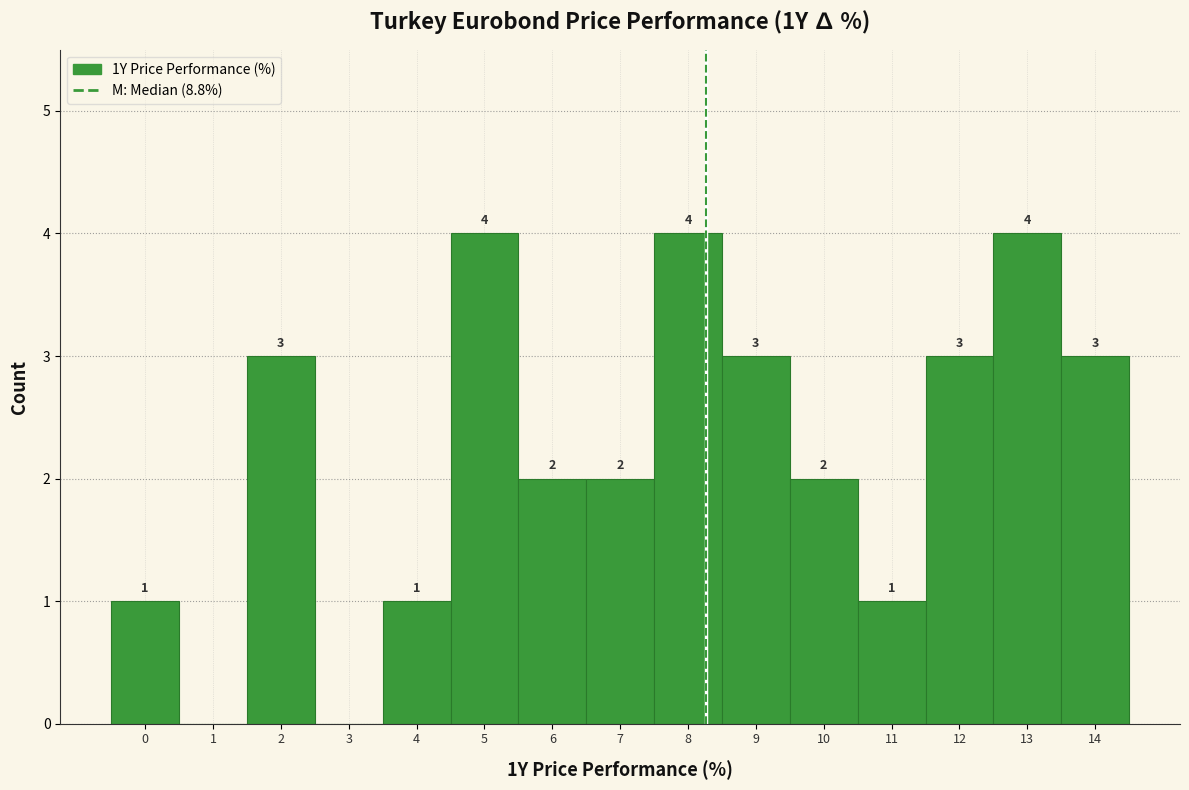

Reading right to left, what are all the values shown in this chart?

14=3	13=4	12=3	11=1	10=2	9=3	8=4	7=2	6=2	5=4	4=1	3=0	2=3	1=0	0=1